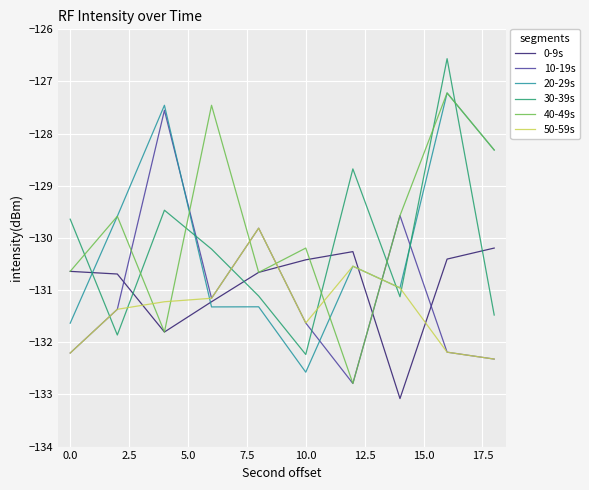

How many intersections are there between 50-59s and 40-49s?

6